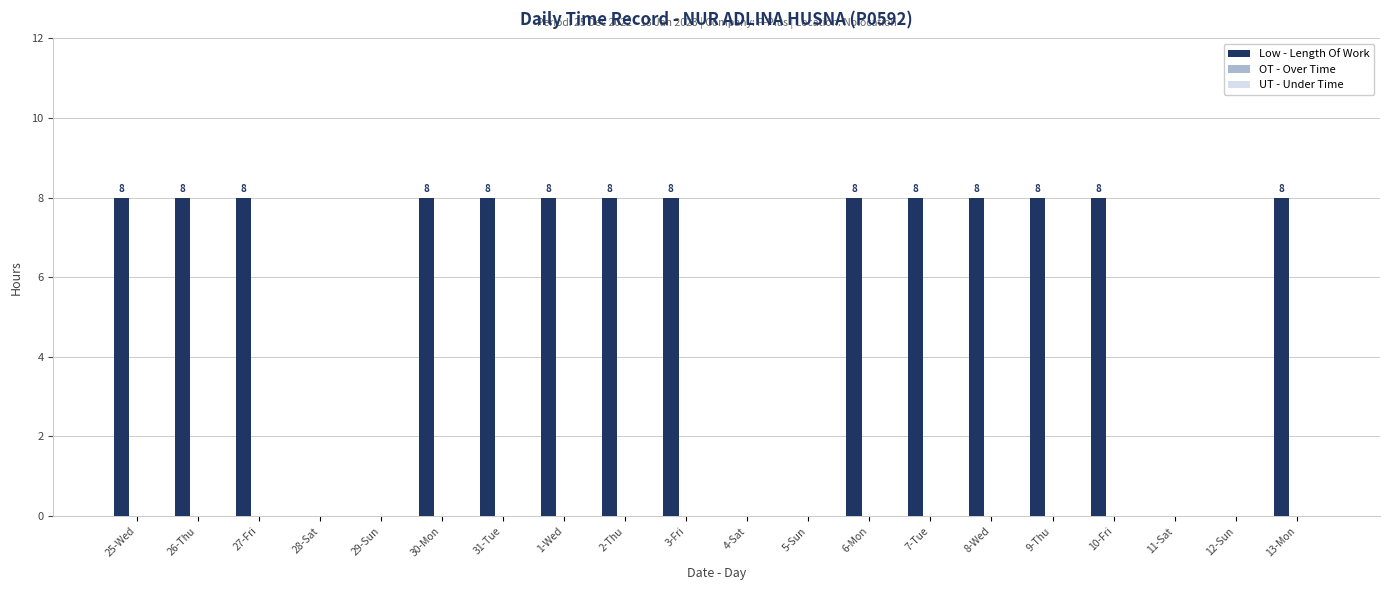

Is it true that the value at 30-Mon is 2?

False